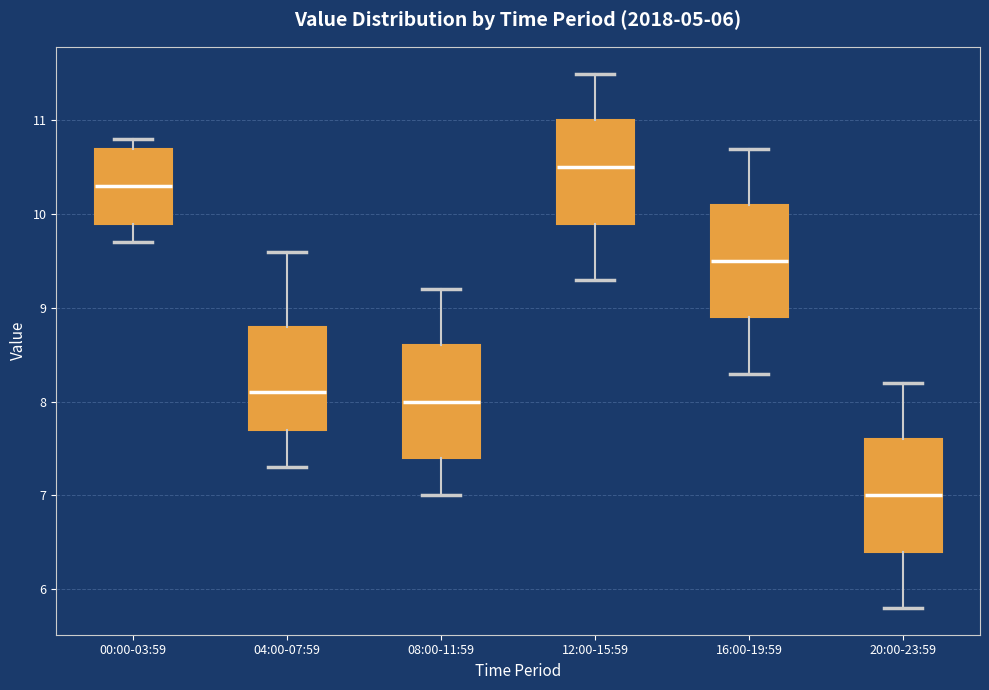

Which box's median line is the lowest?

20:00-23:59